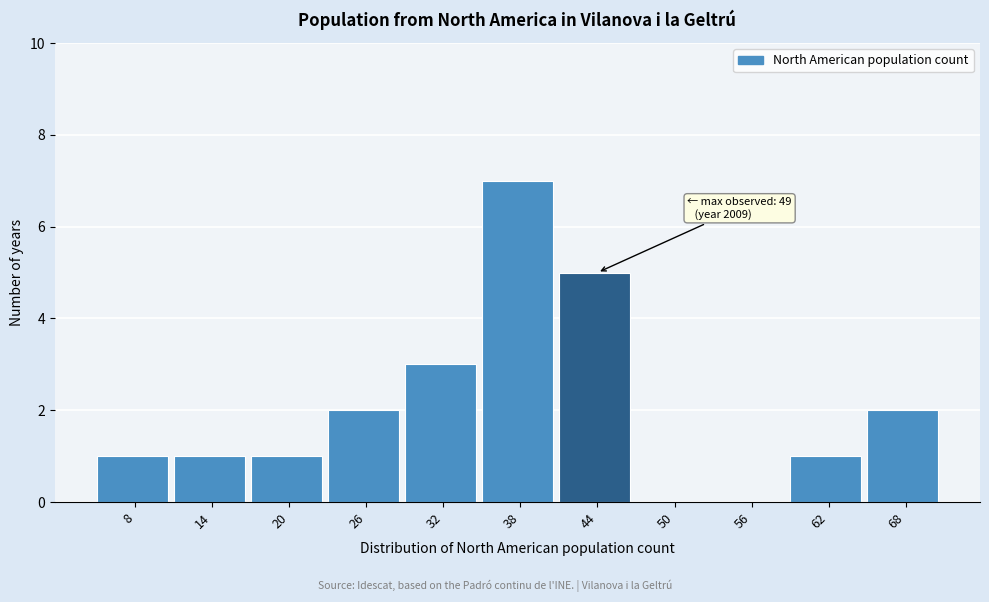

Reading right to left, list all the values displayed in this chart.

68=2	62=1	56=0	50=0	44=5	38=7	32=3	26=2	20=1	14=1	8=1